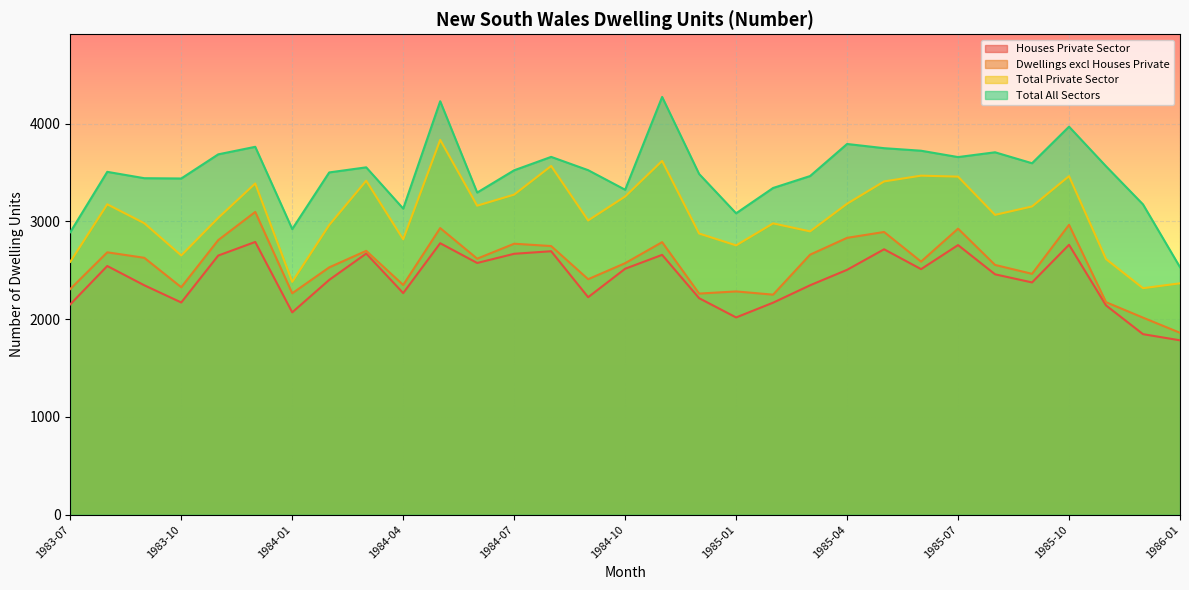

What is the sum of the Total Private Sector values at 1986-01 and 1985-04?

5546